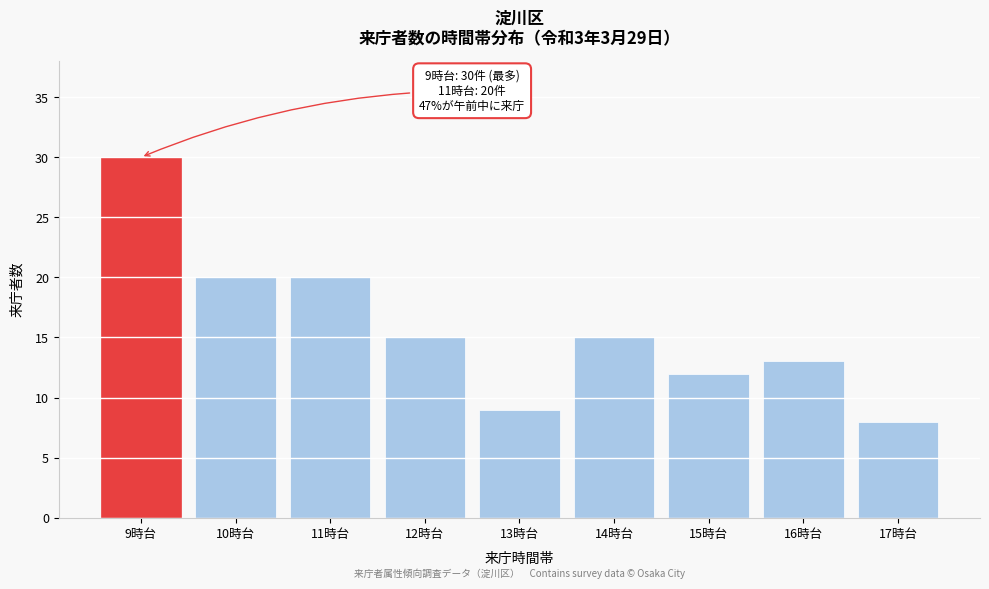

Reading left to right, what are all the values shown in this chart?

9時台=30	10時台=20	11時台=20	12時台=15	13時台=9	14時台=15	15時台=12	16時台=13	17時台=8